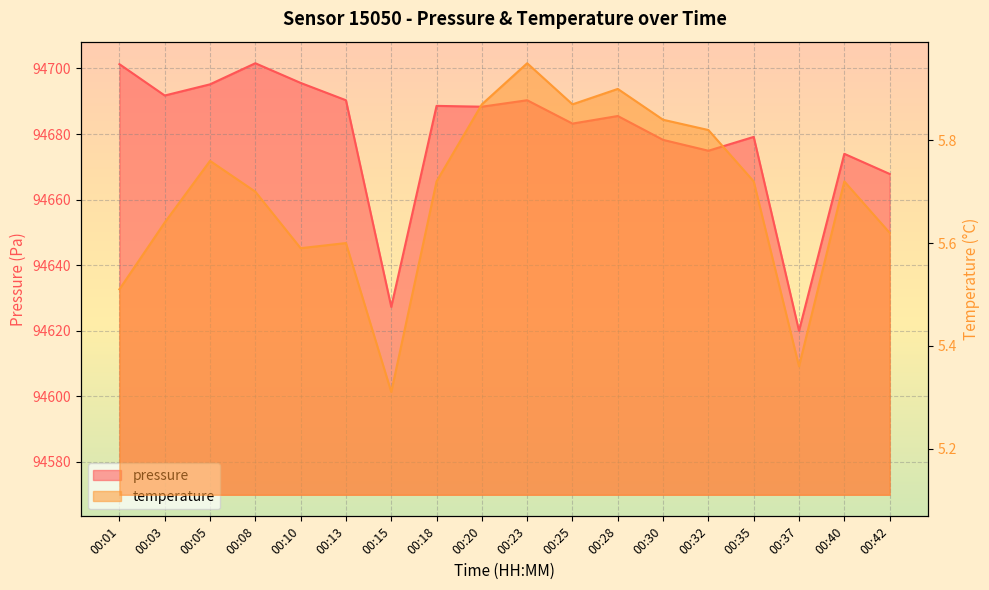

Rank the categories by pressure value from lowest to highest.

00:37, 00:15, 00:42, 00:40, 00:32, 00:30, 00:35, 00:25, 00:28, 00:20, 00:18, 00:13, 00:23, 00:03, 00:05, 00:10, 00:01, 00:08